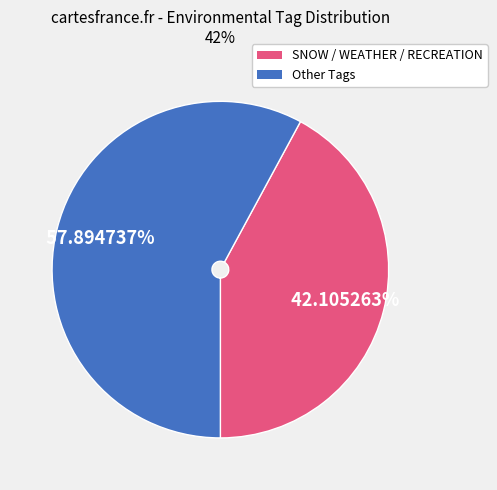

Approximately how many times larger is the value at Other Tags compared to SNOW / WEATHER / RECREATION?

1.4